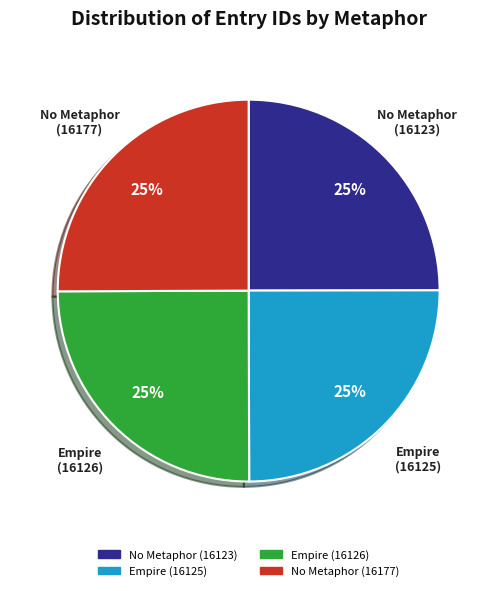

To the nearest percent, what portion does No Metaphor (16123) represent?

25%